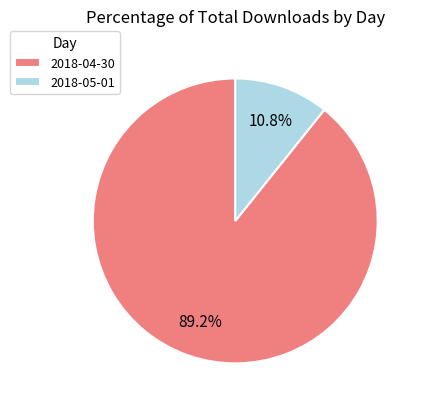

What portion of the pie excludes 2018-04-30?

10.8%